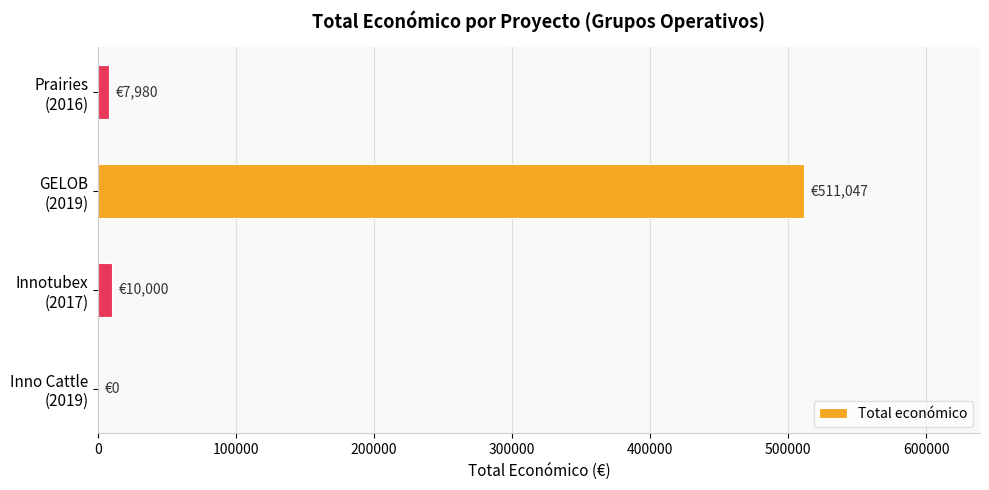

What is the sum of all values?

529027